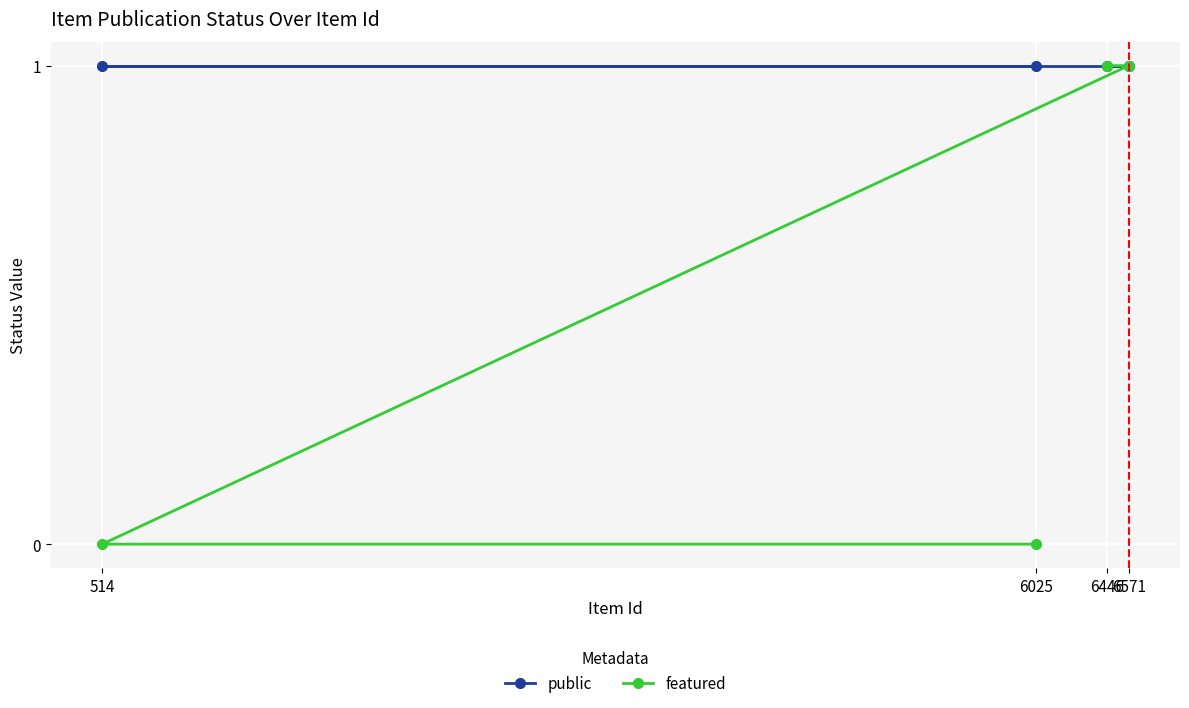

What is the total value across all series at 6571?

2